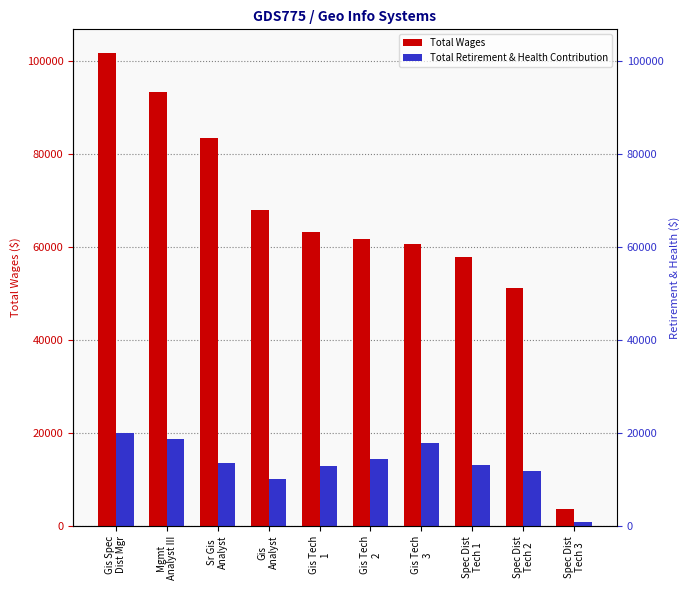

What is the label of the 1st bar from the right?

Spec Dist
Tech 3